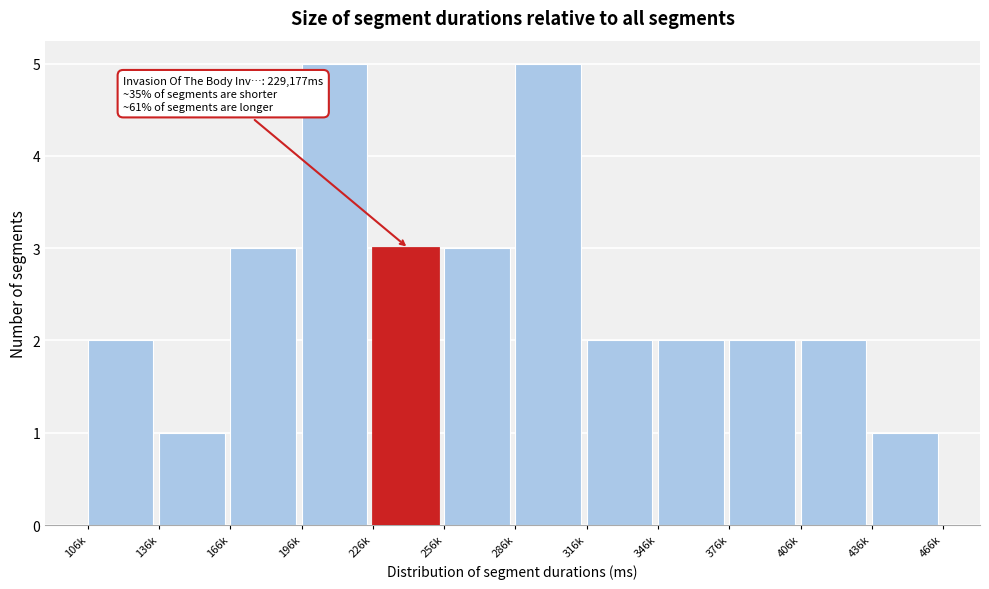

Reading left to right, list all the values displayed in this chart.

106k=2	136k=1	166k=3	196k=5	226k=3	256k=3	286k=5	316k=2	346k=2	376k=2	406k=2	436k=1